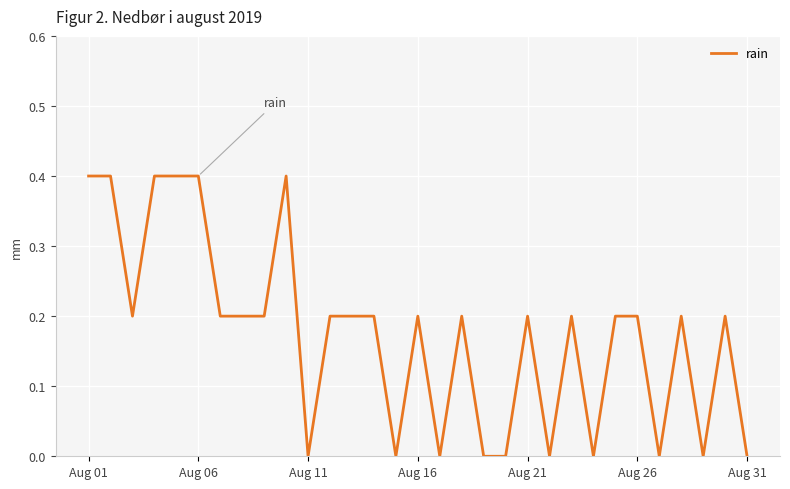

The value at Aug 31 is 0.0. True or false?

True